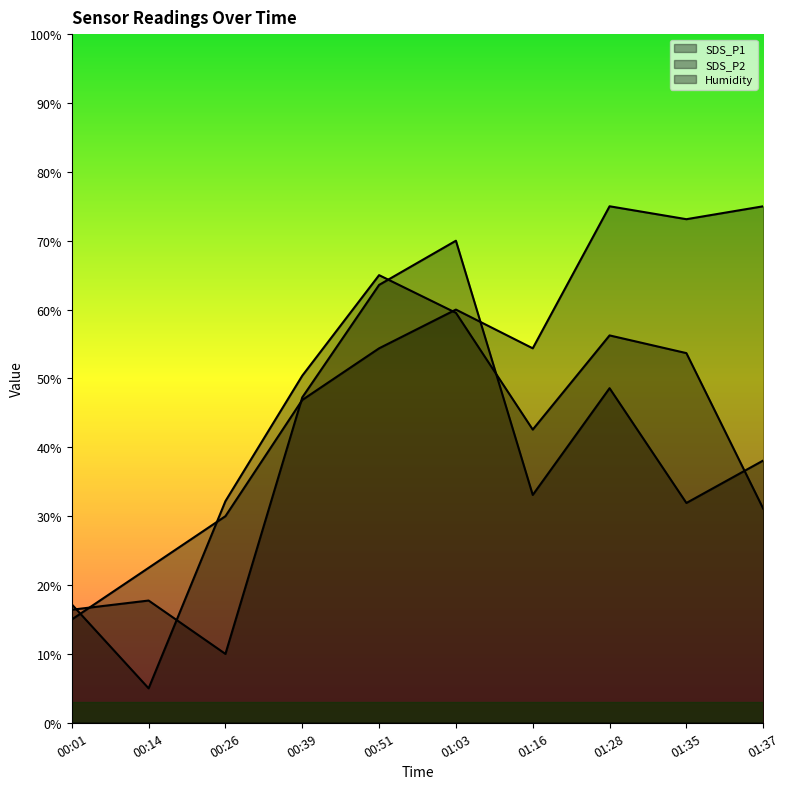

After their last crossing, which series has the higher values: SDS_P2 or SDS_P1?

SDS_P2